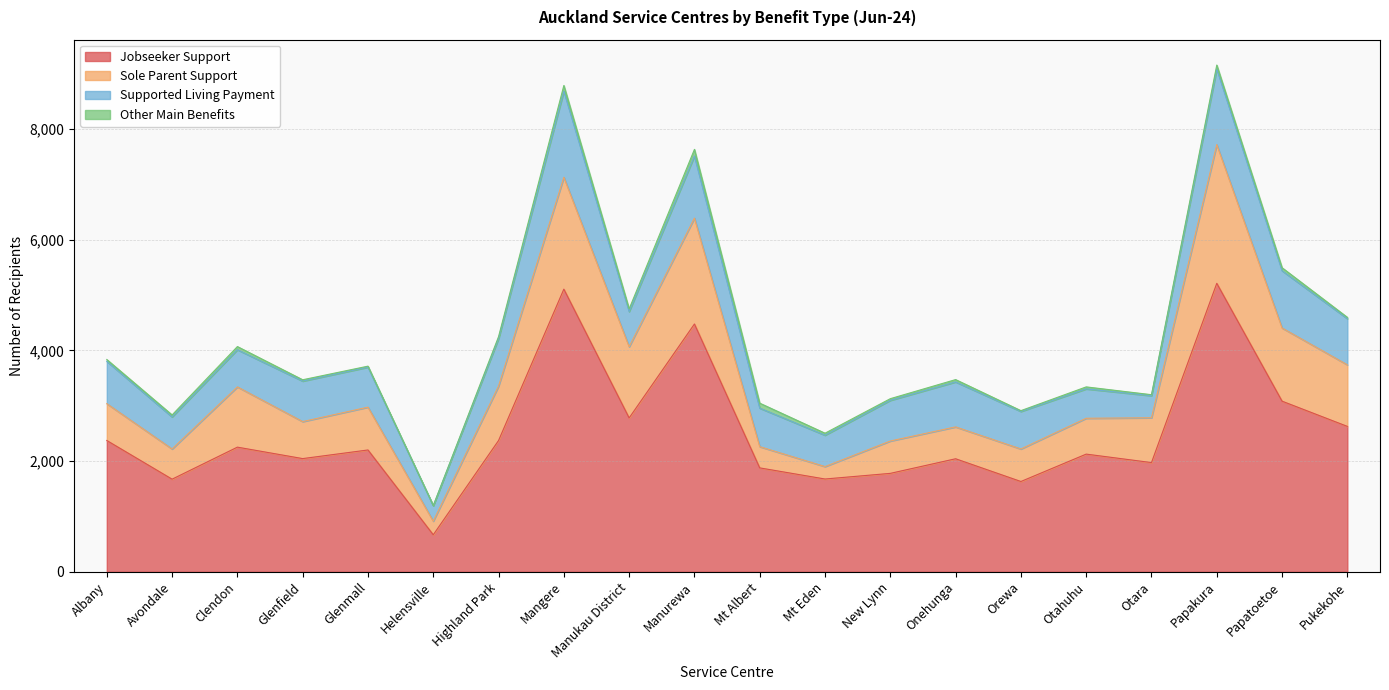

What are all the series names shown in the legend?

Jobseeker Support, Sole Parent Support, Supported Living Payment, Other Main Benefits